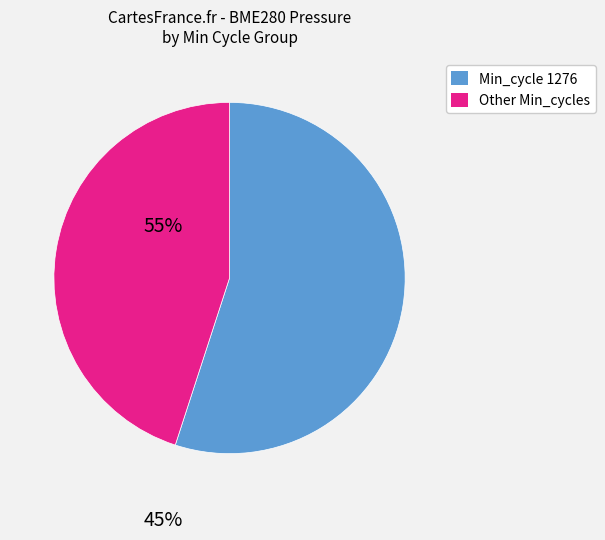

The Min_cycle 1276 slice represents 55% of the pie. True or false?

True